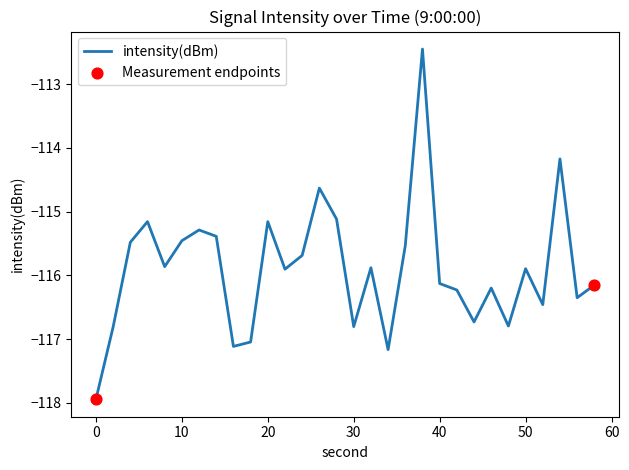

What is the maximum value shown in the chart?

-112.5